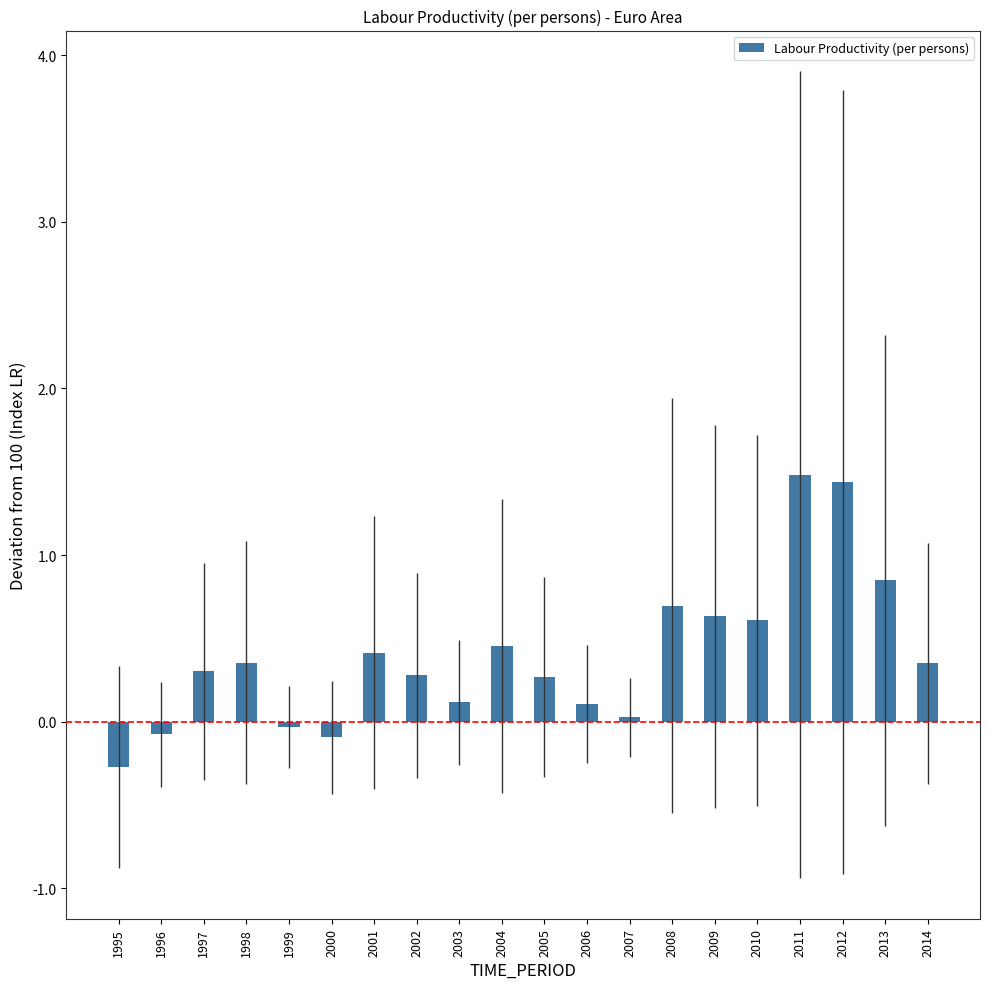

What is the smallest value displayed?

-0.3